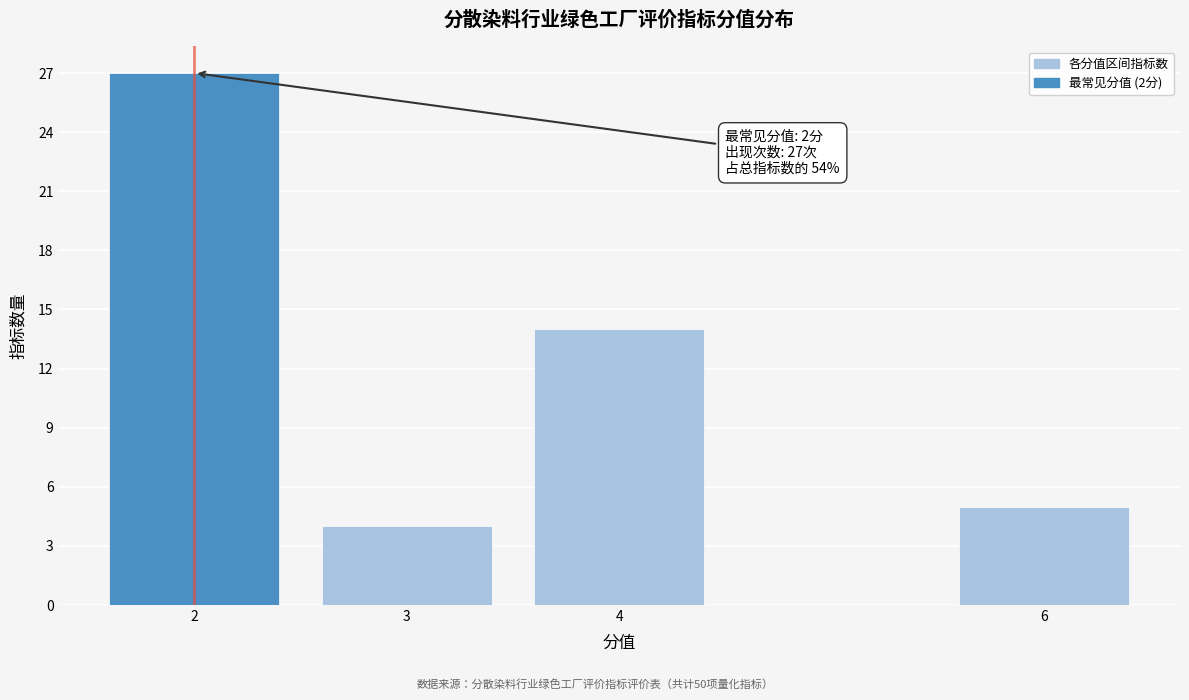

Reading left to right, transcribe all the data shown in this chart.

2=27	3=4	4=14	6=5